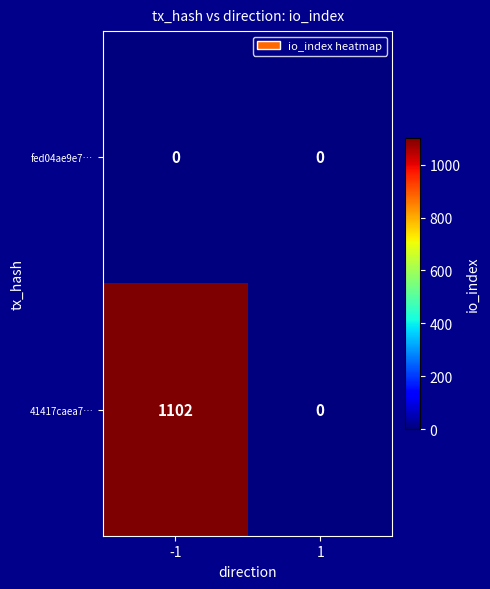

Rank the series by their average value, from highest to lowest.

41417caea7…, fed04ae9e7…